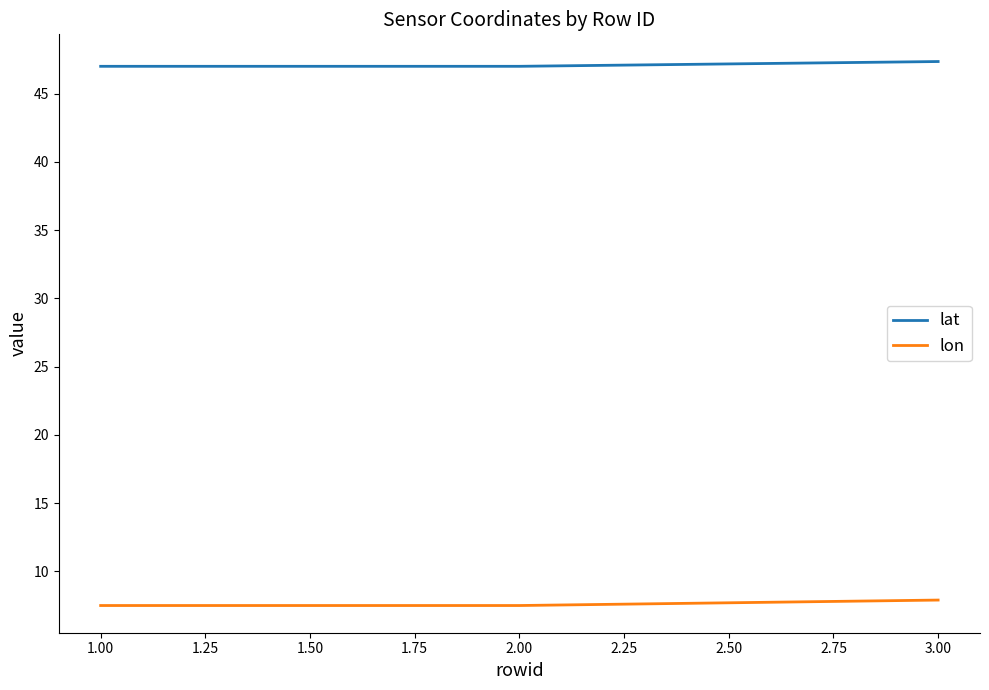

What is the average value of the lat series?

47.1